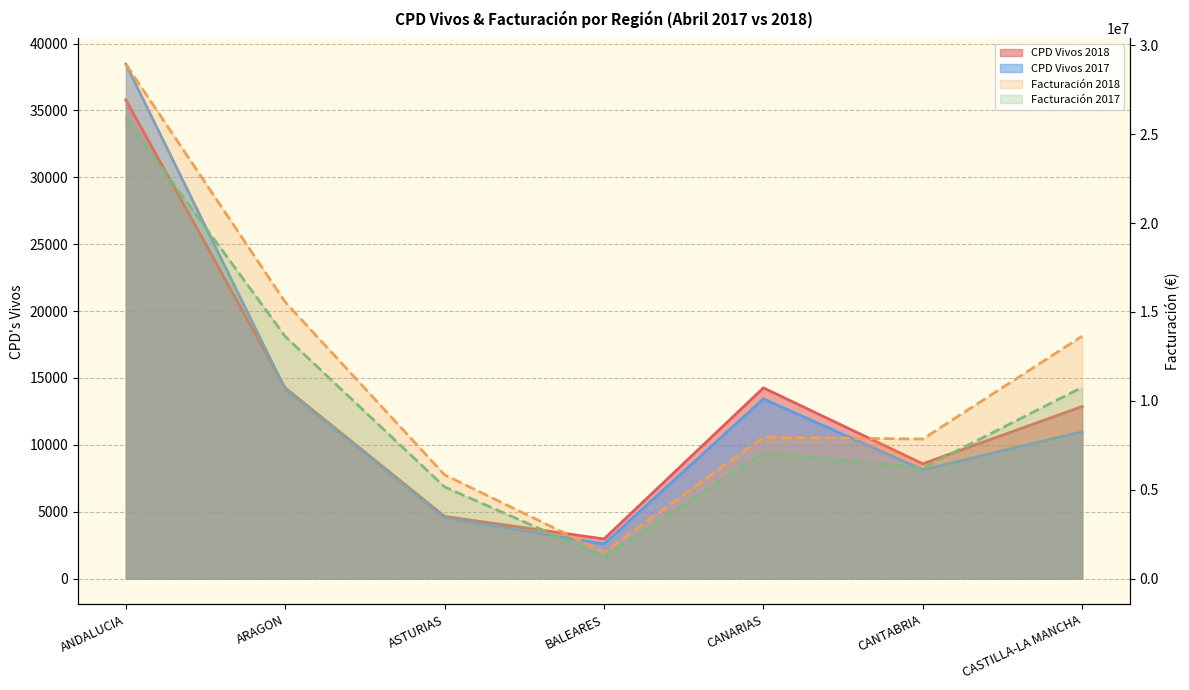

Rank the series by their maximum value, from lowest to highest.

CPD Vivos 2018, CPD Vivos 2017, Facturacion 2017, Facturacion 2018